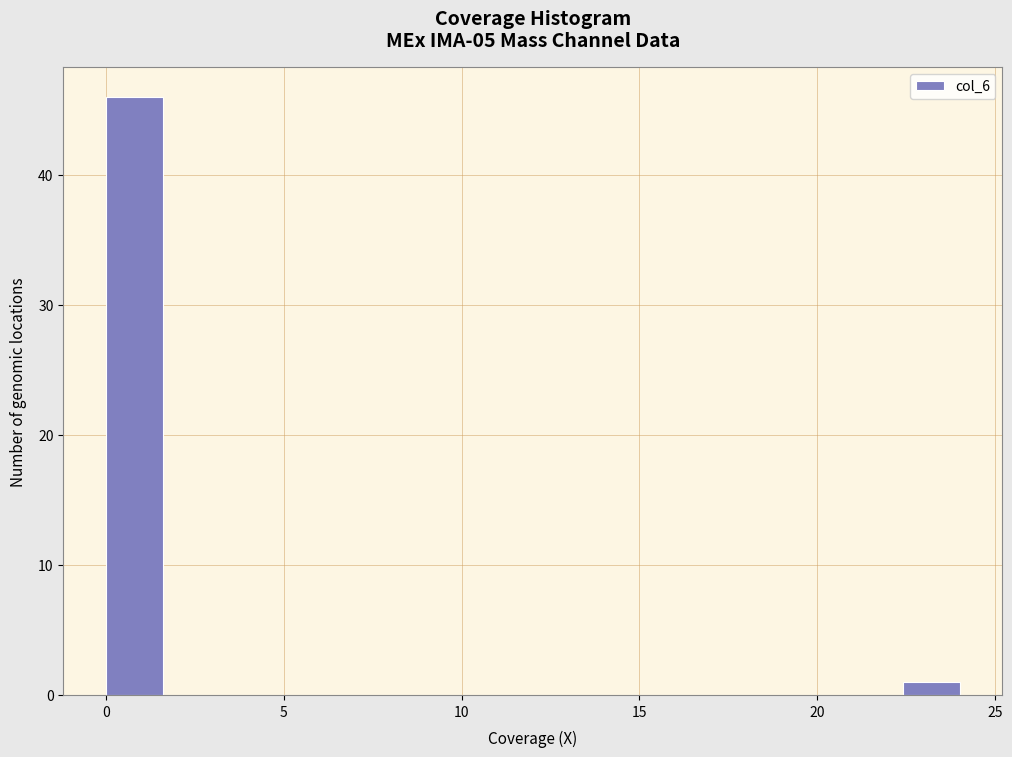

Read against the x-axis, roughly where is the centre of the tallest bar?

1.0